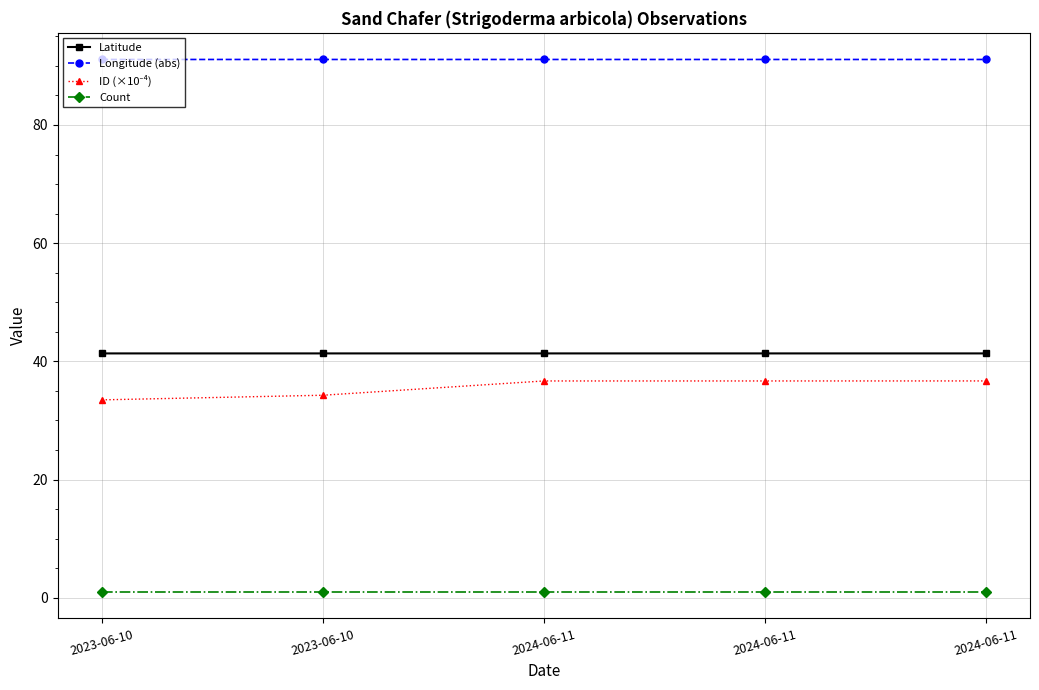

Which series has the largest range (max minus min)?

ID (×10⁻⁴)